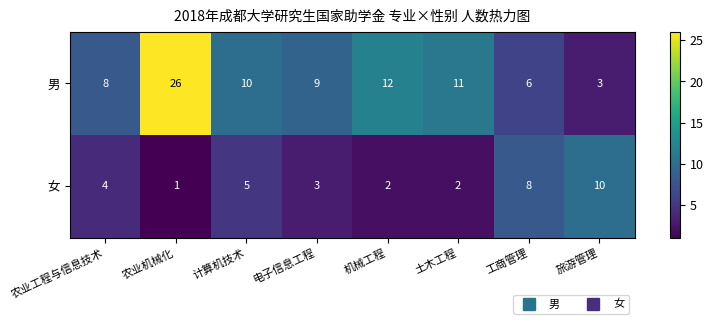

Which series has the largest range (max minus min)?

男